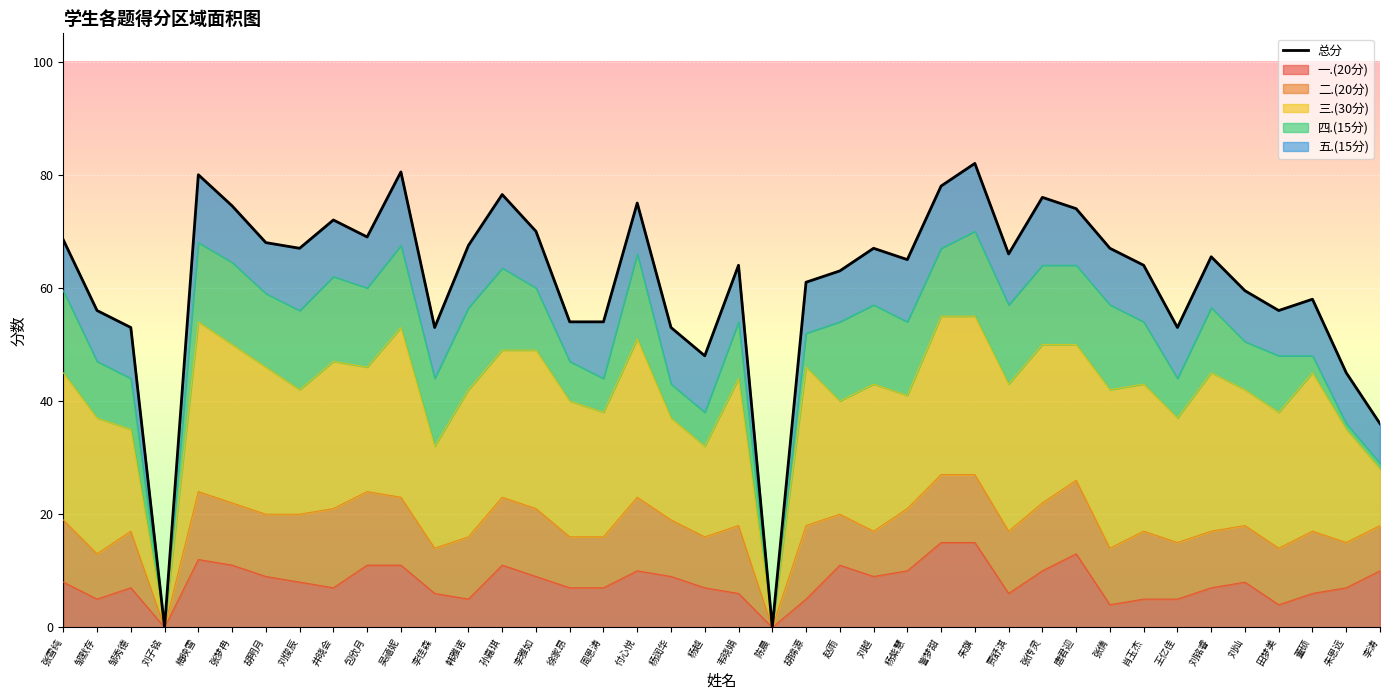

Does the chart display data point markers on the line(s)?

No